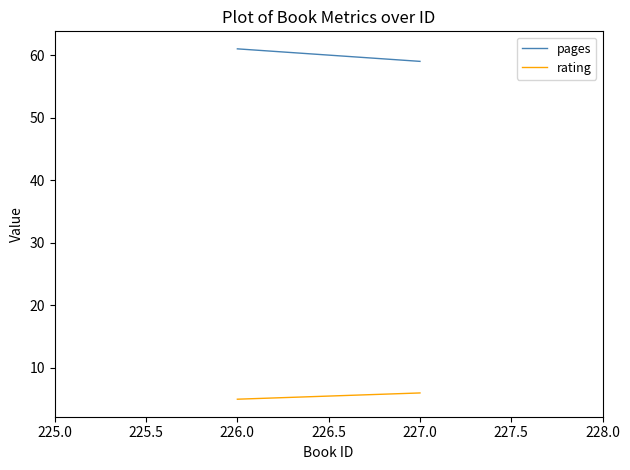

Reading left to right, transcribe all the data shown in this chart.

pages: 61	59
rating: 5	6